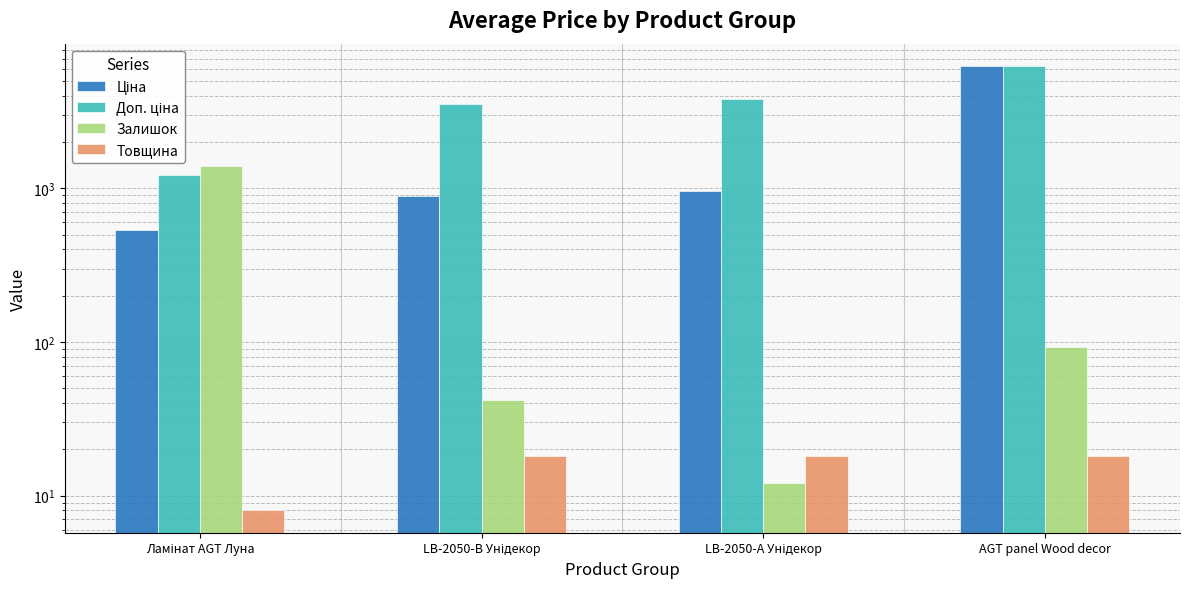

What are all the series names shown in the legend?

Ціна, Доп. ціна, Залишок, Товщина